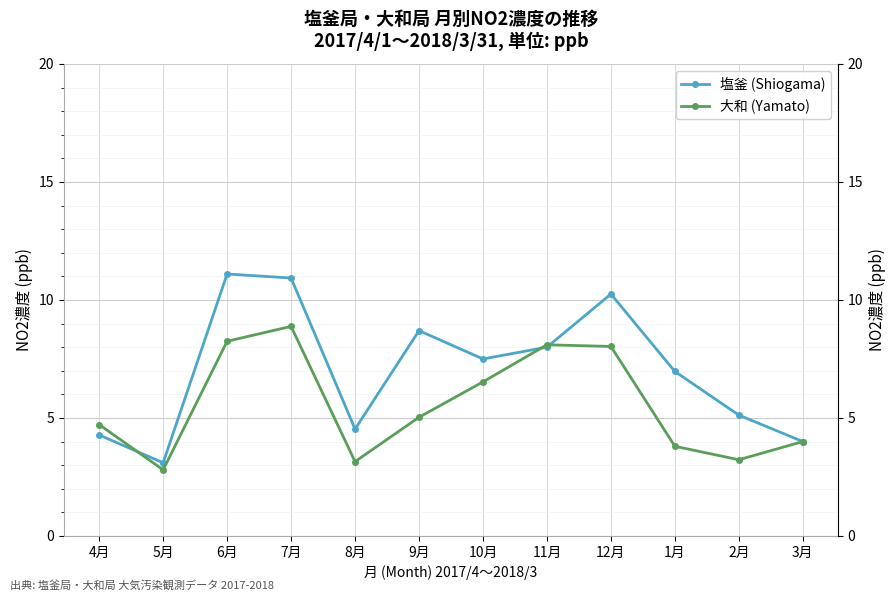

Reading left to right, transcribe all the data shown in this chart.

塩釜 (Shiogama): 4.3	3.1	11.1	10.9	4.5	8.7	7.5	8.0	10.2	7.0	5.1	4.0
大和 (Yamato): 4.7	2.8	8.2	8.9	3.1	5.0	6.5	8.1	8.0	3.8	3.2	4.0